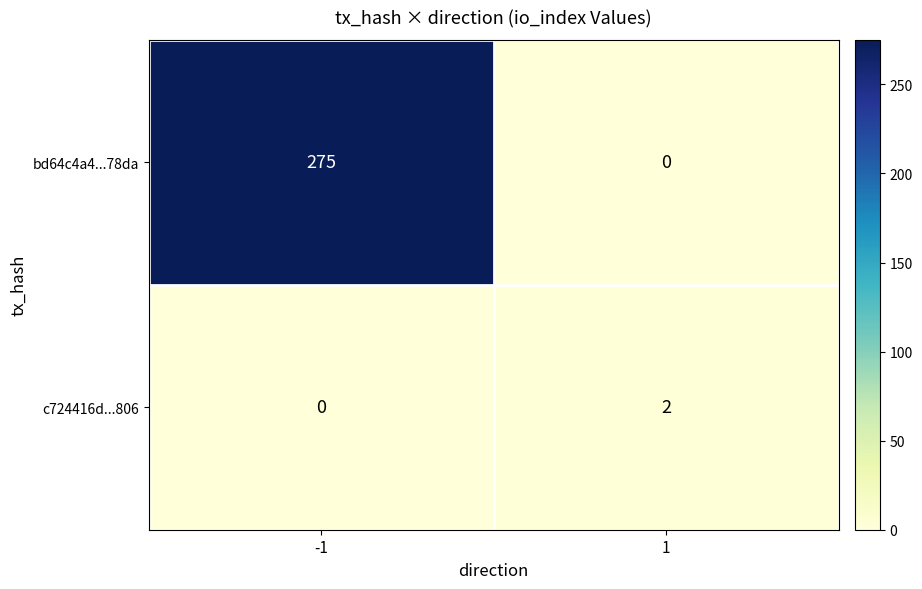

The value of bd64c4a4...78da at -1 is 185. True or false?

False